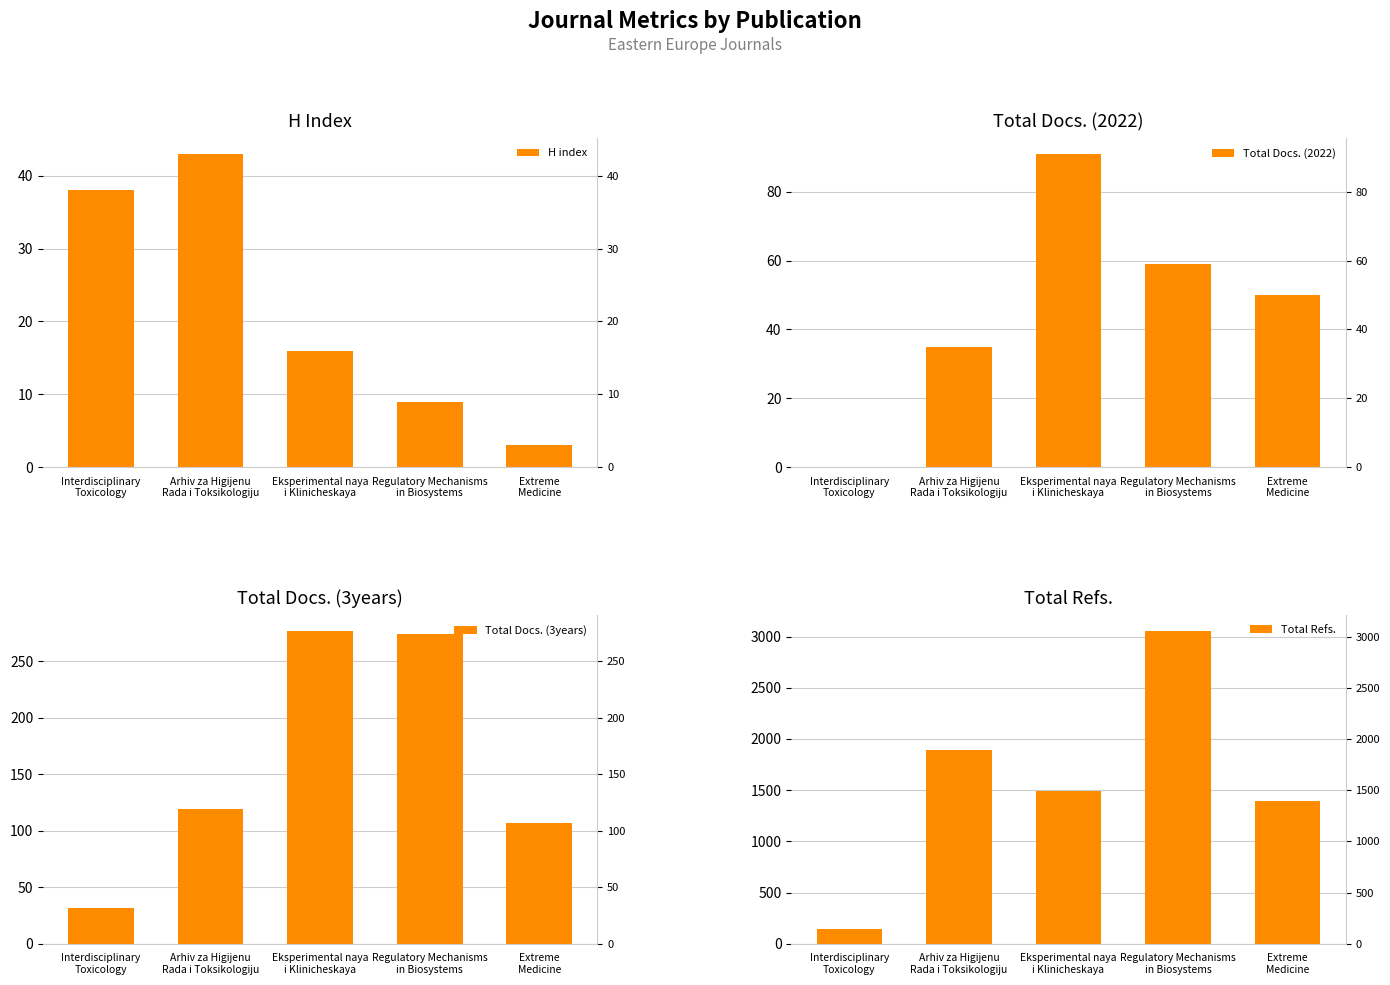

What is the highest value of the Total Docs. (3years) series?

277